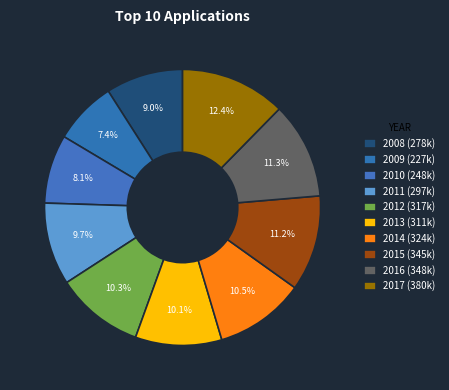

True or false: 2010 accounts for 22% of the total.

False